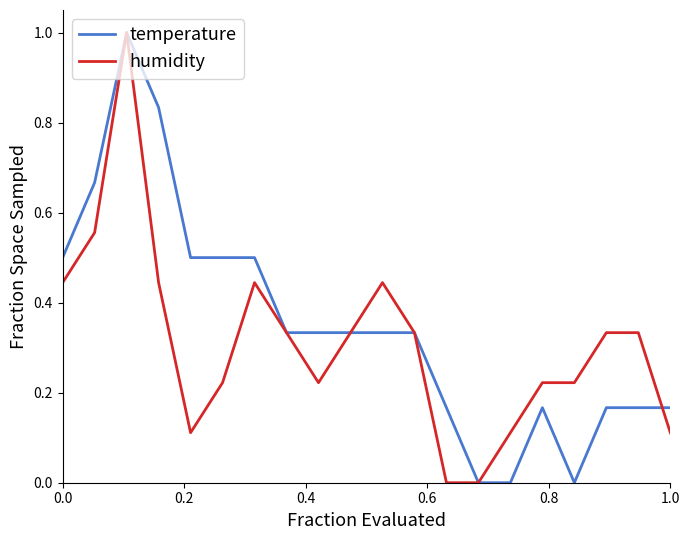

What is the value of the temperature point at the 5th from the left?

0.5